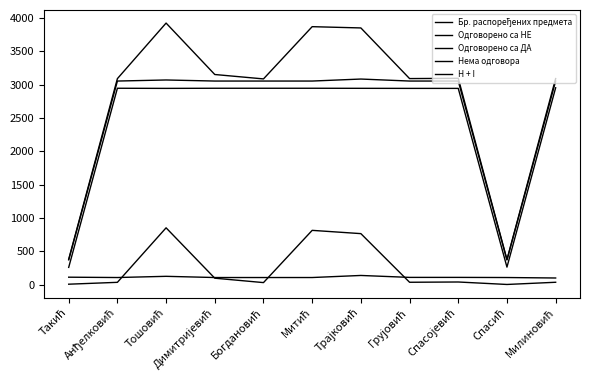

The value of Бр. распоређених предмета at Митић is 3868. True or false?

True